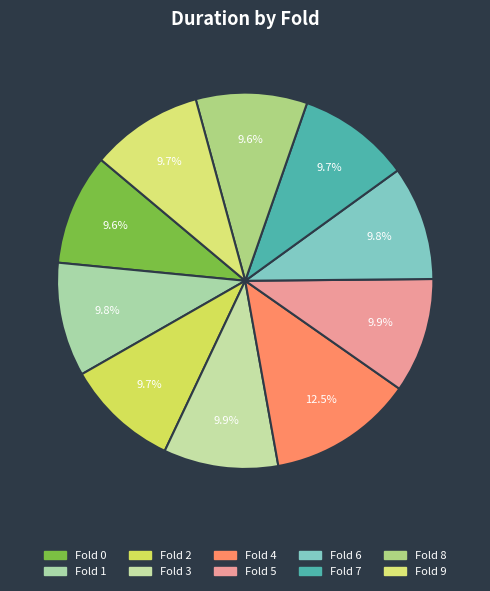

Count the number of slices in the pie.

10